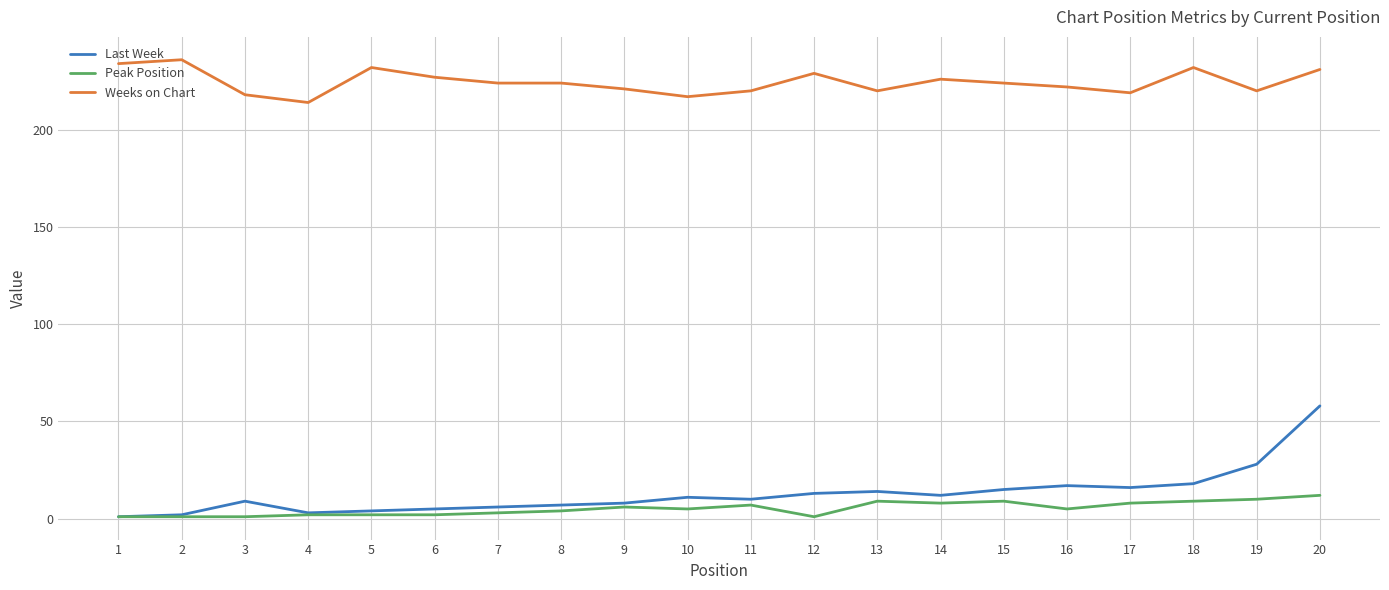

At which category is the sum across all series the highest?

20